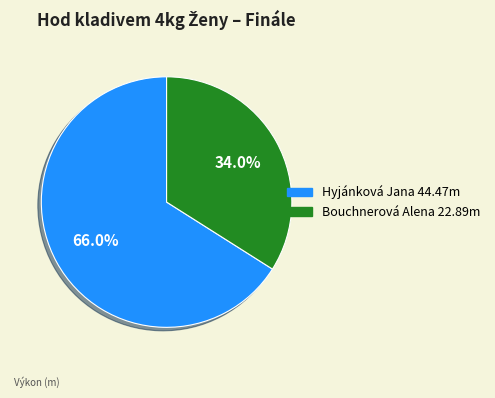

Which slice is the largest?

Hyjánková Jana